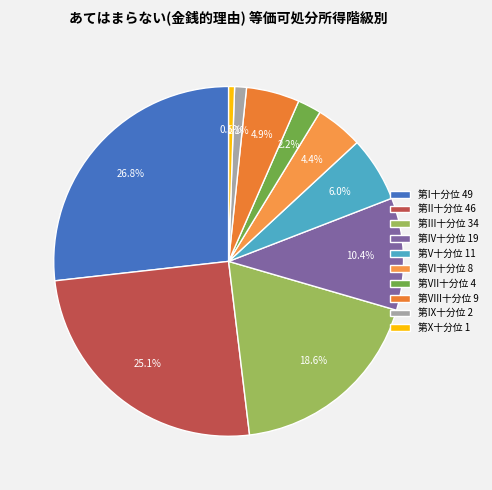

Which has a higher value, 第X十分位 or 第II十分位?

第II十分位